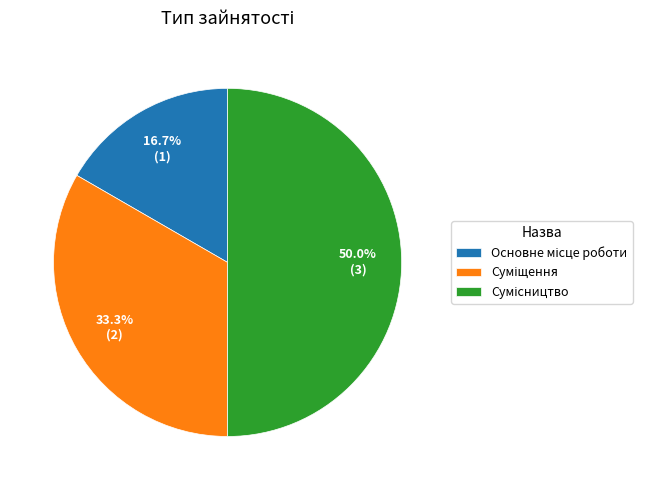

Is Основне місце роботи the majority of the pie?

No